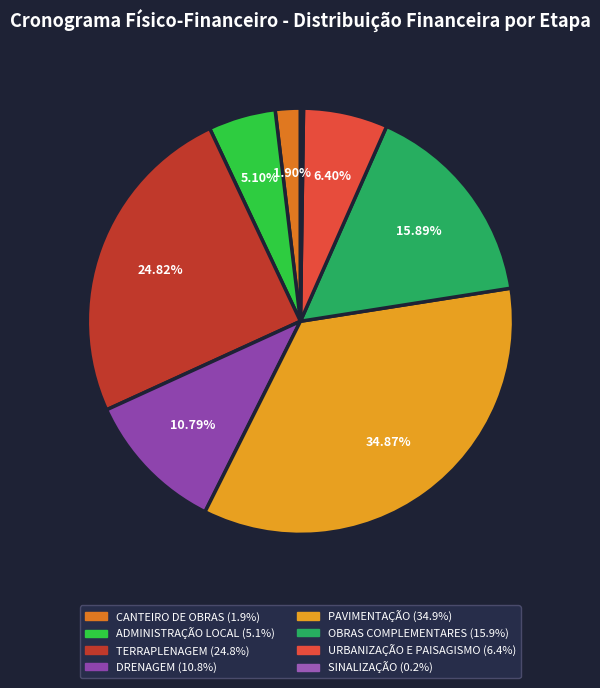

Combined, do TERRAPLENAGEM and CANTEIRO DE OBRAS account for over 50%?

No